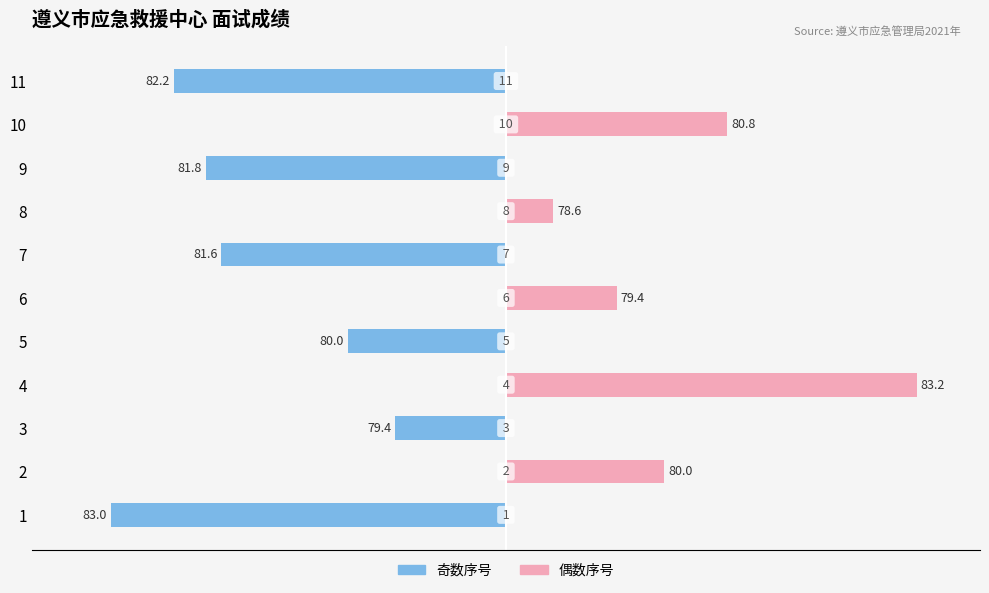

True or false: 奇数序号 has a value of -1.9 at 3.

False